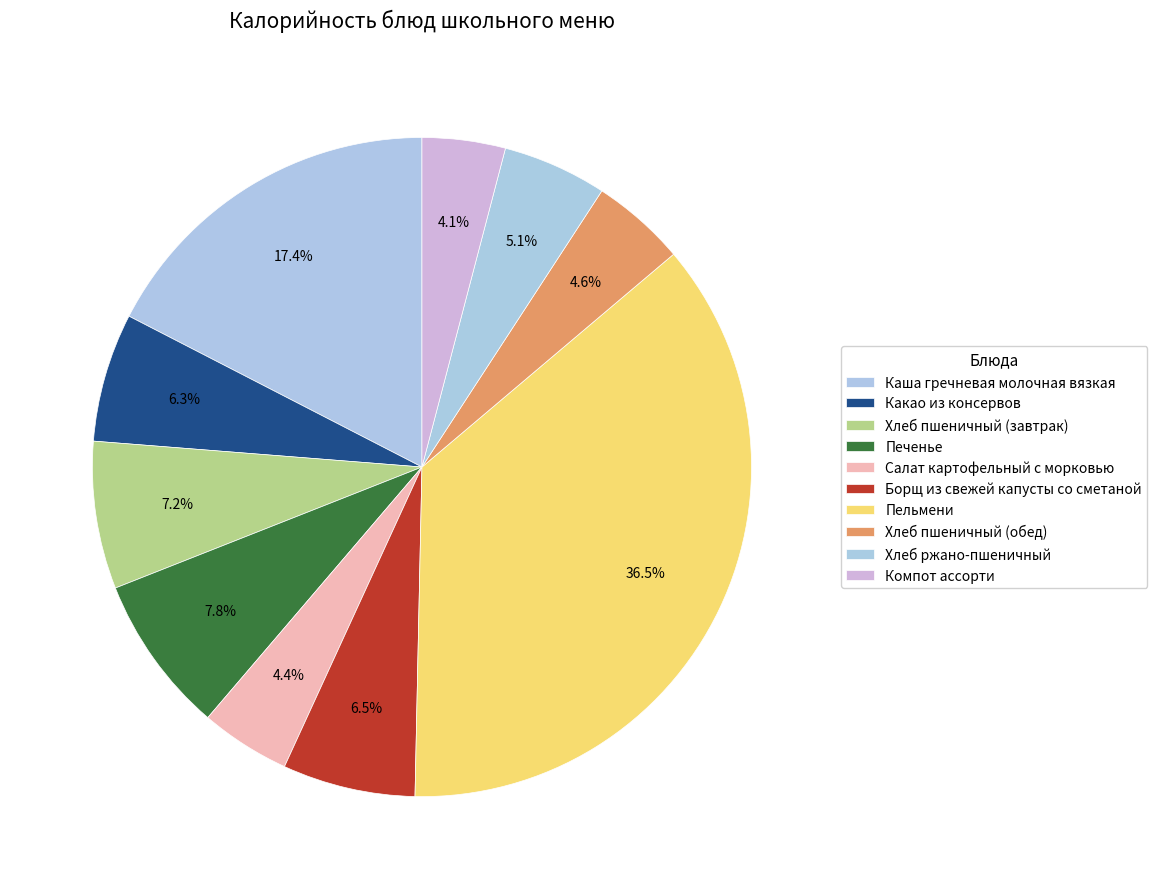

Count the number of slices in the pie.

10